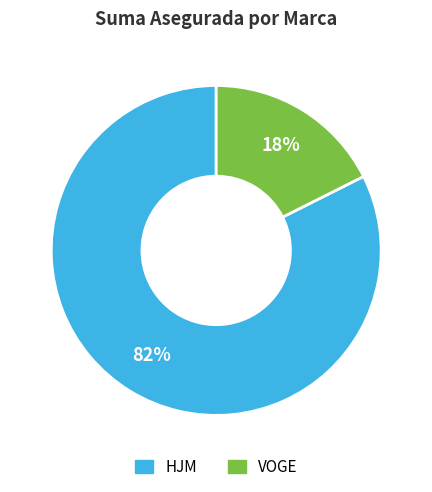

How many segments does this pie chart have?

2